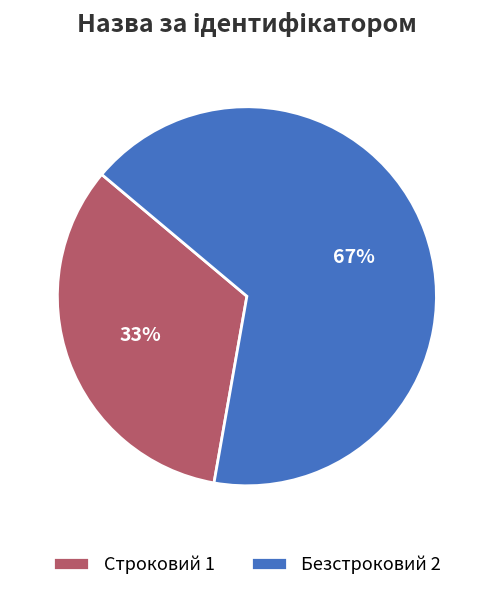

Is the sum of Безстроковий 2 and Строковий 1 greater than half?

Yes